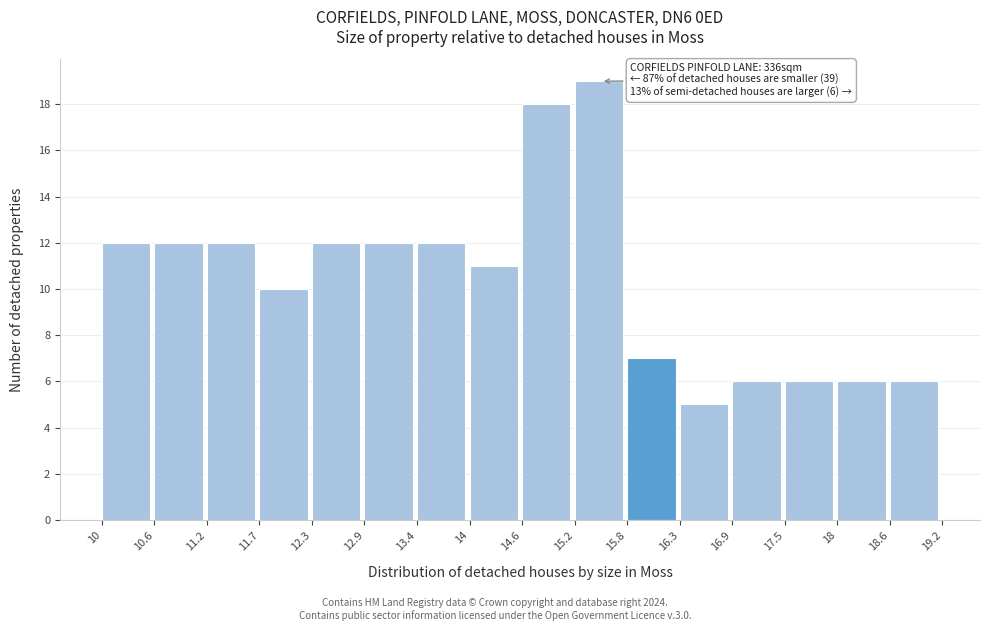

Over which range of the x-axis is the bar tallest?

15.2 to 15.8